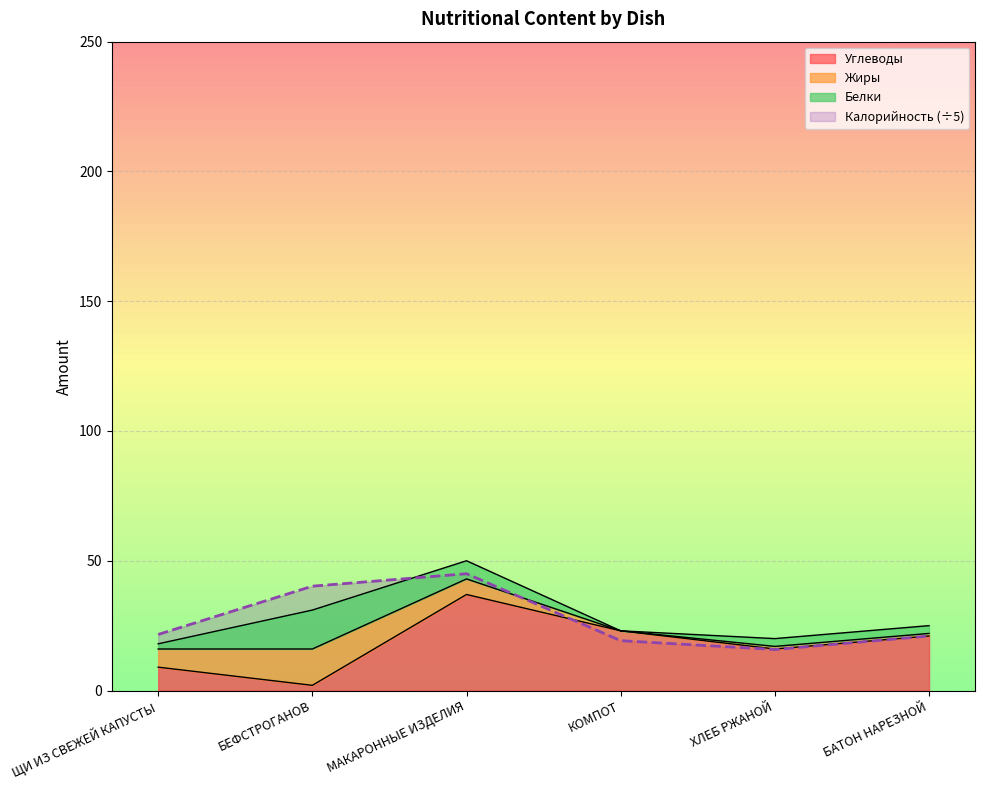

Which has a higher value, МАКАРОННЫЕ ИЗДЕЛИЯ or БЕФСТРОГАНОВ?

МАКАРОННЫЕ ИЗДЕЛИЯ